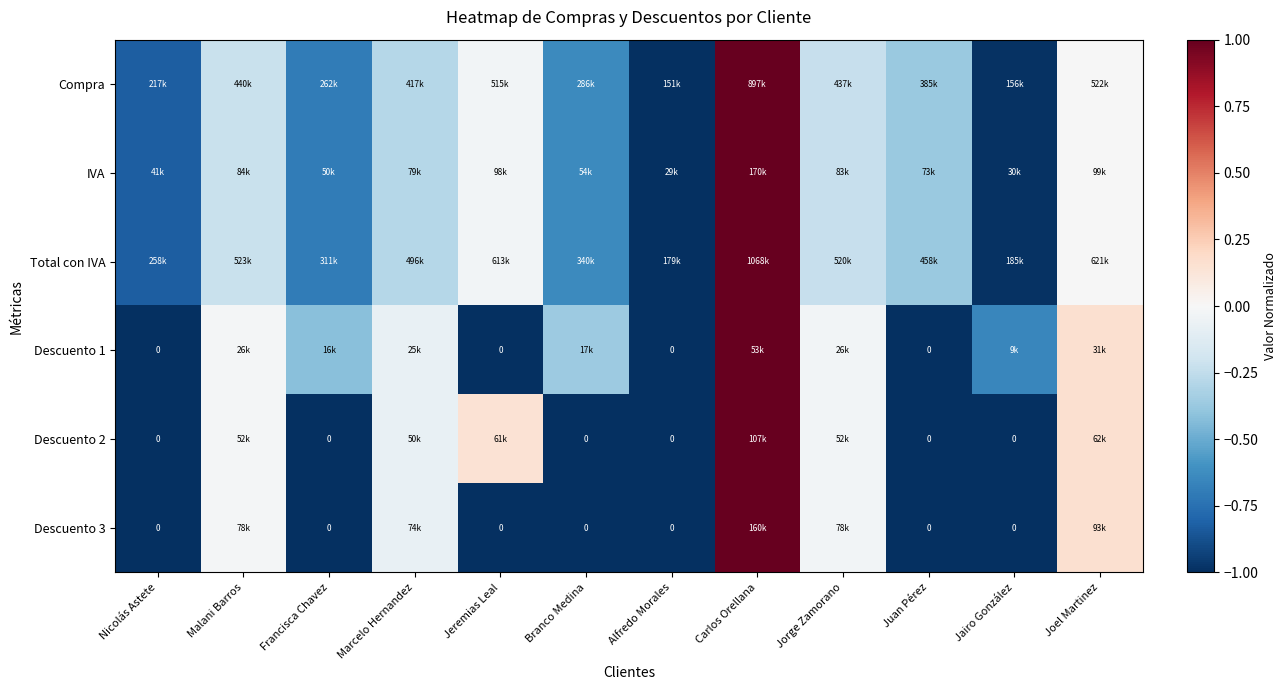

What is the total value across all series at Francisca Chavez?

-4.5